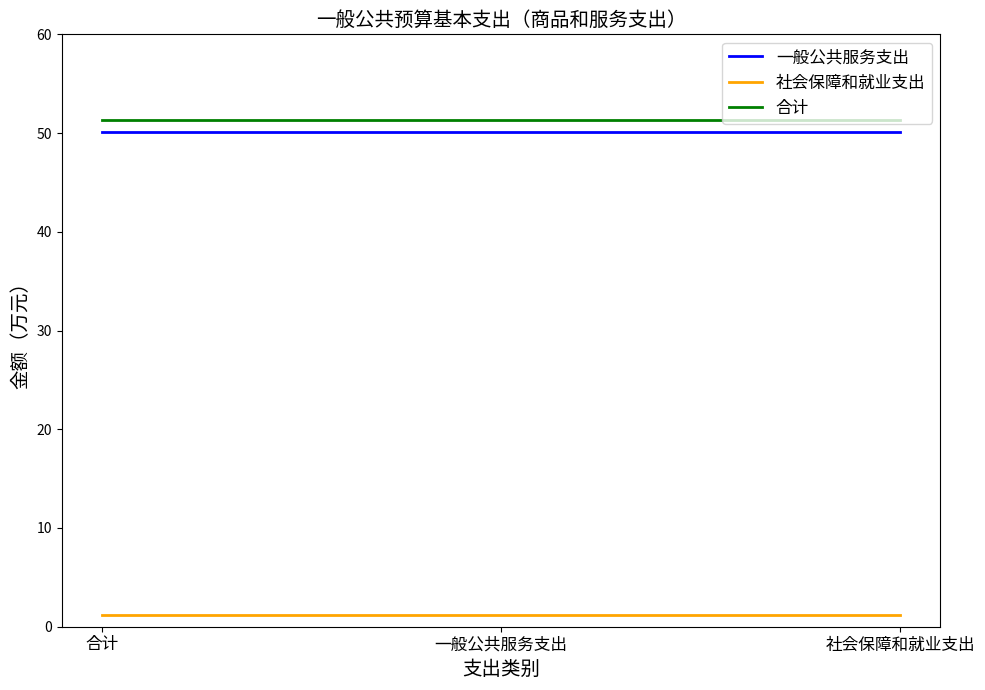

What are all the series names shown in the legend?

一般公共服务支出, 社会保障和就业支出, 合计